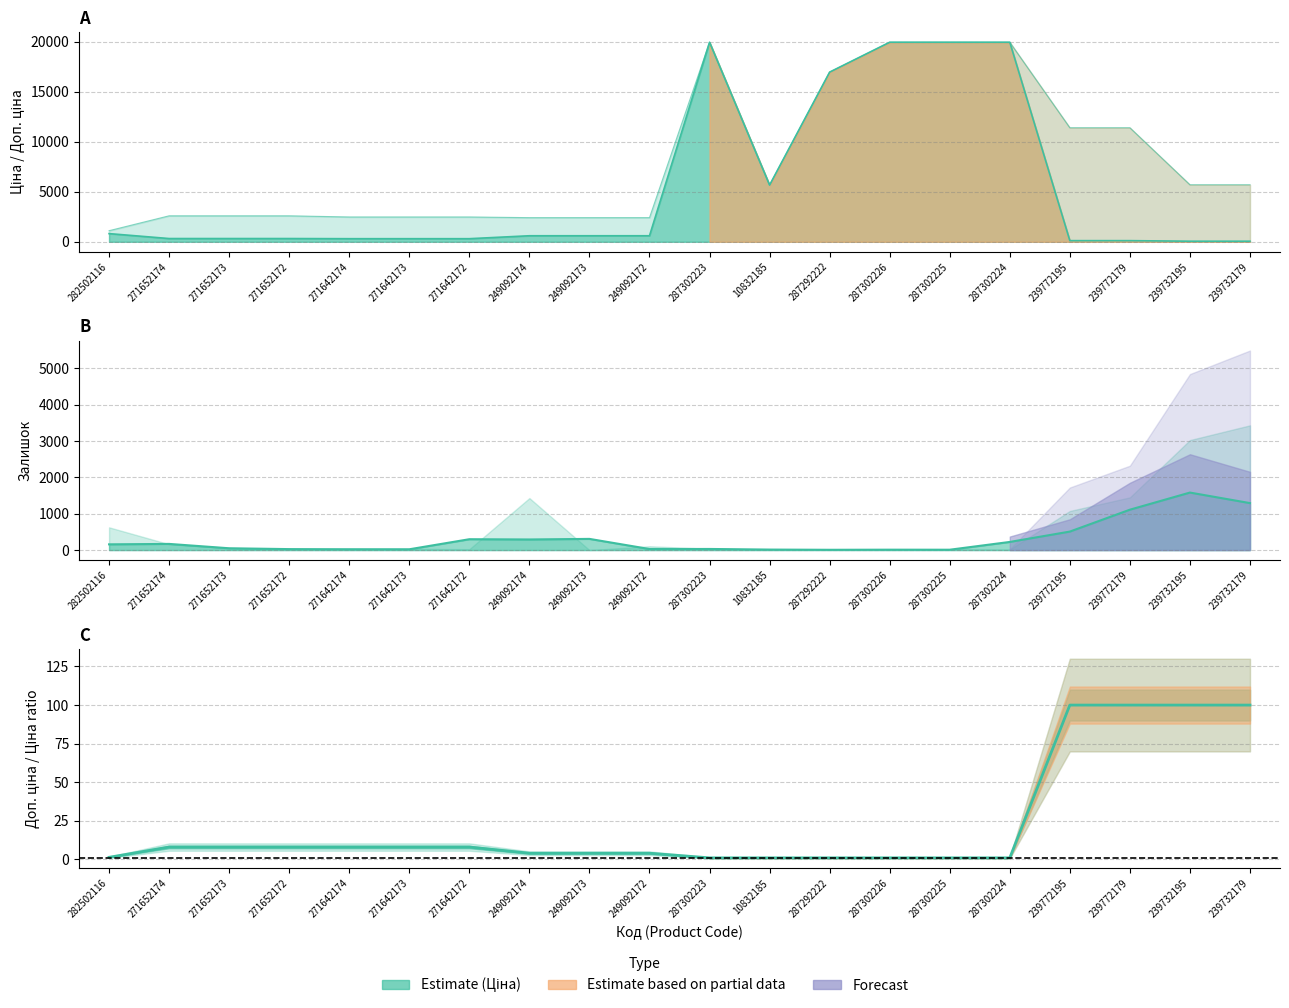

True or false: Ціна and Доп. ціна cross at least once.

False